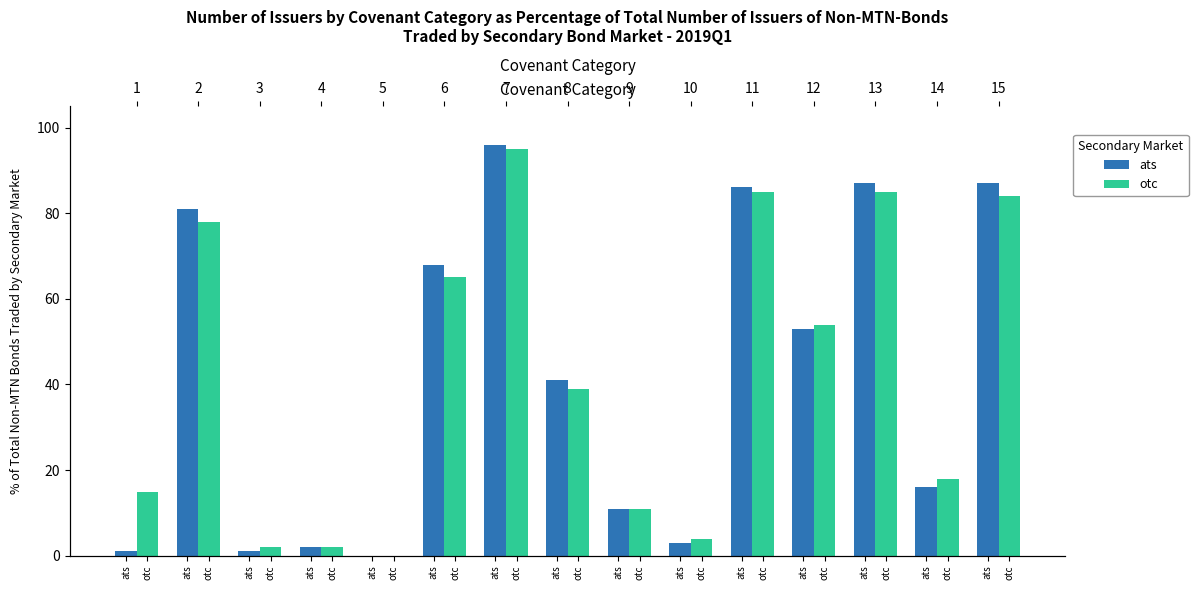

Which has a higher value, ats or ats?

ats